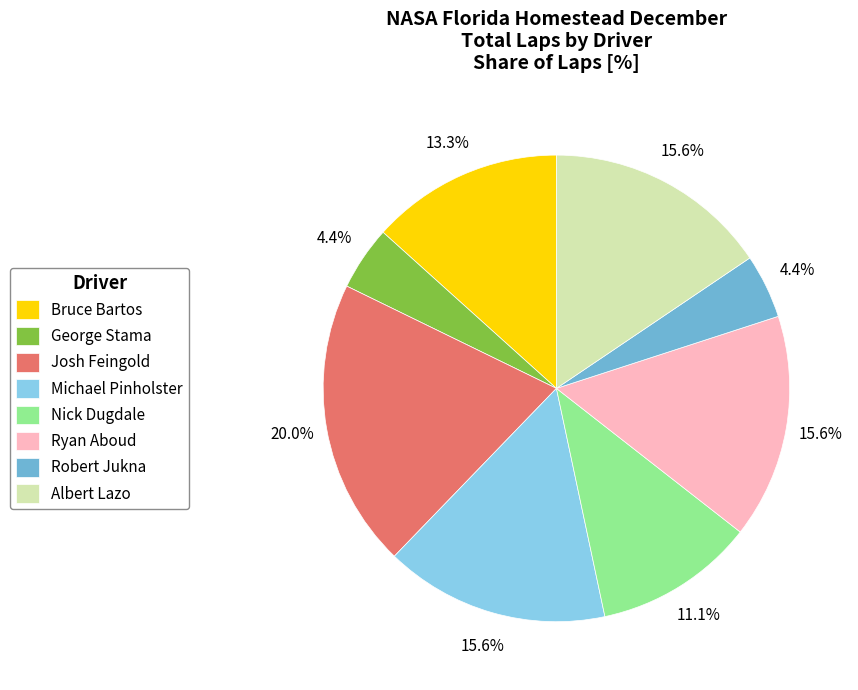

Is it true that Josh Feingold is 10% of the pie?

False